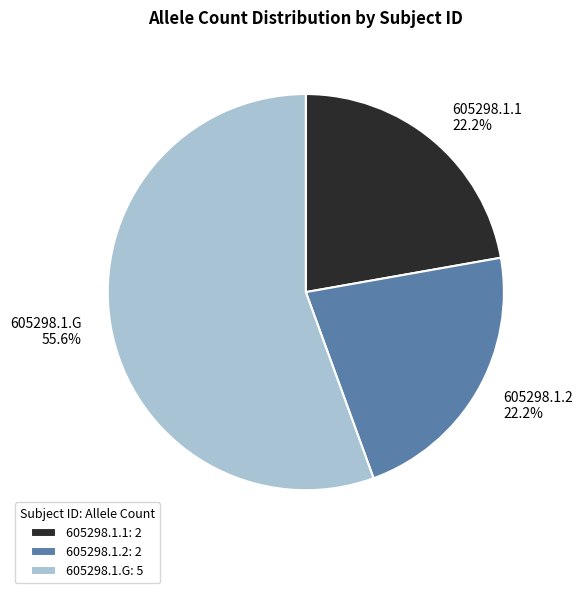

How many segments does this pie chart have?

3